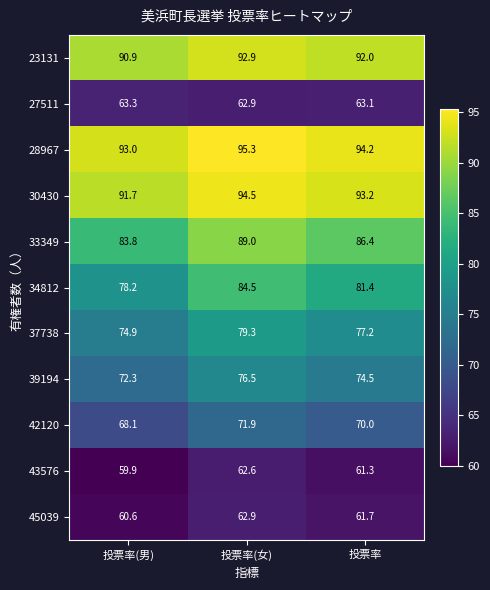

Which series has the largest total across all categories?

28967